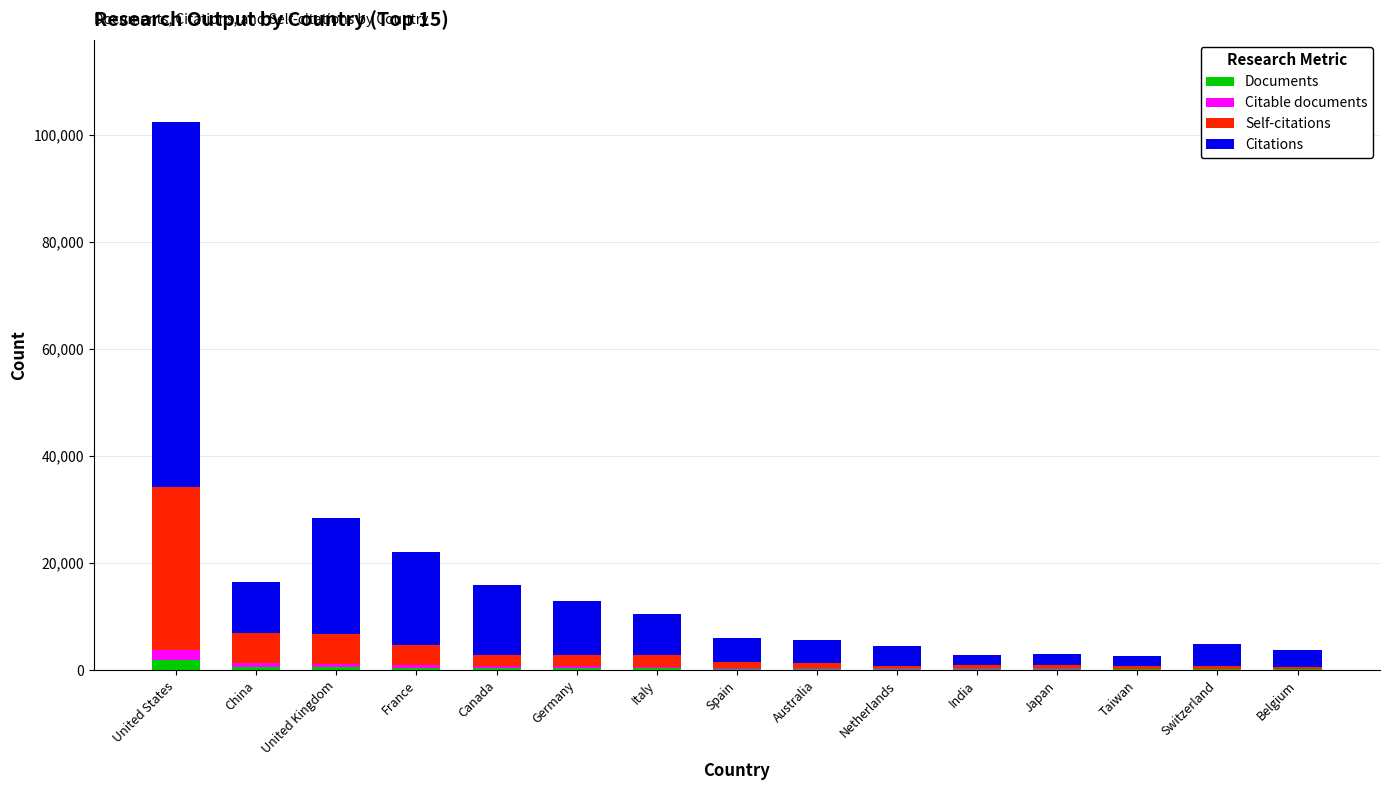

What are all the series names shown in the legend?

Documents, Citable documents, Self-citations, Citations